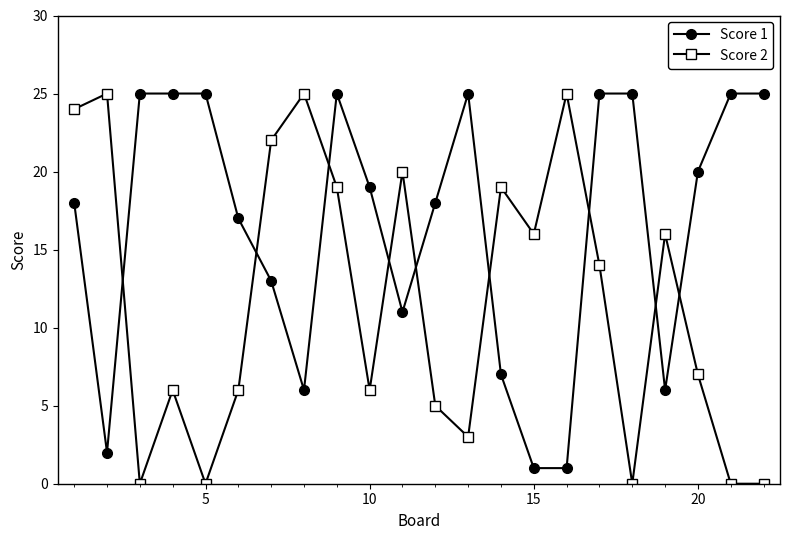

How many intersections are there between Score 1 and Score 2?

9